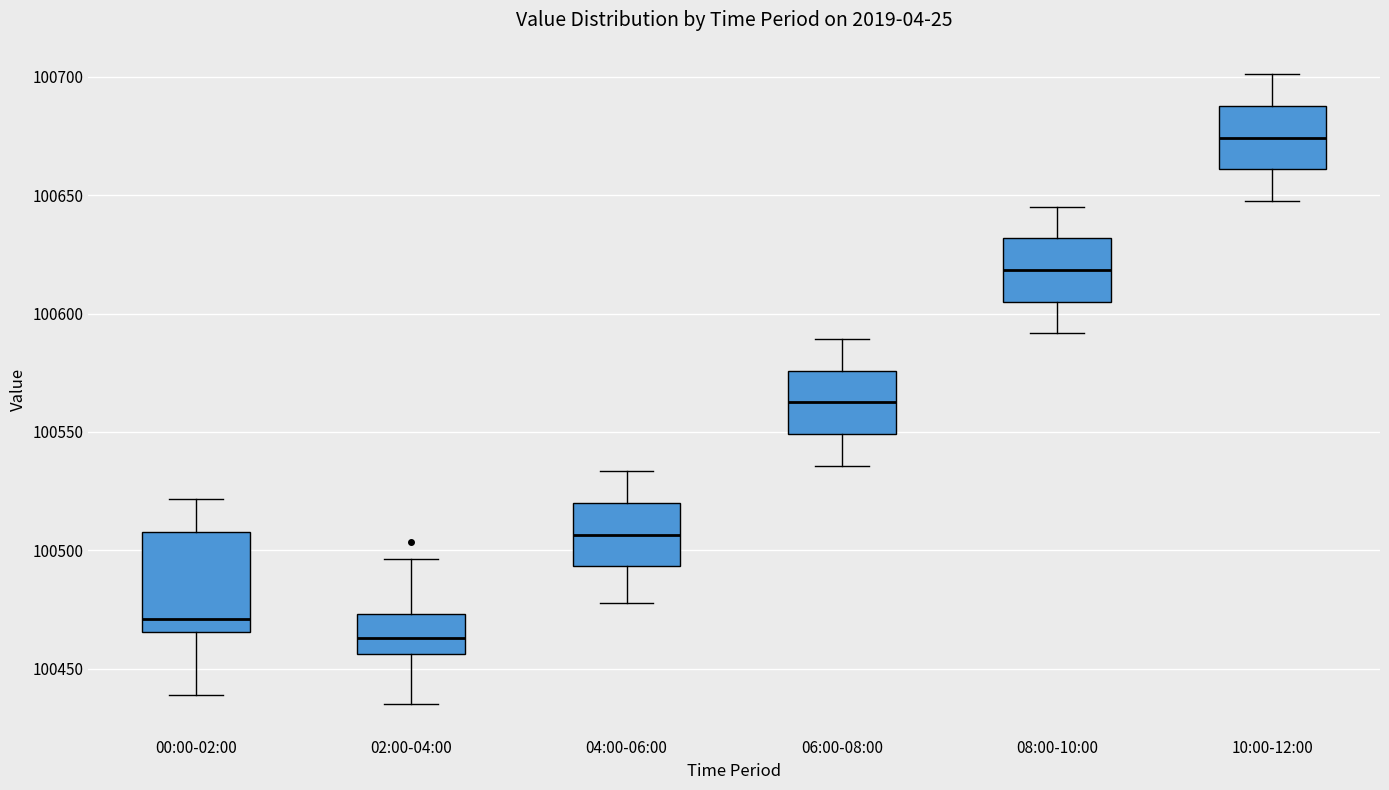

Comparing the boxes themselves (not the whiskers), which one is the tallest?

00:00-02:00